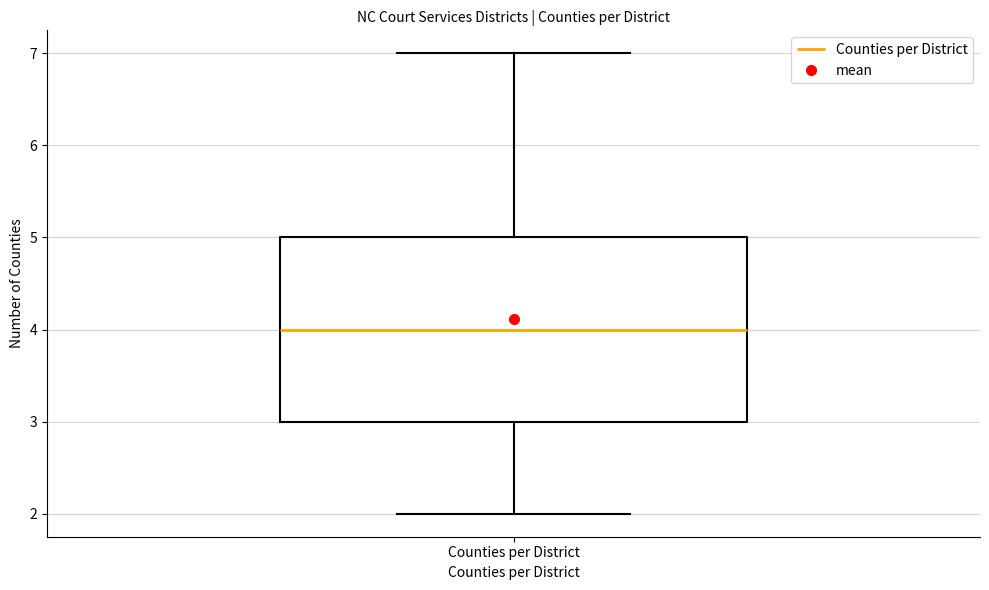

Read this box plot against the y-axis: the position of the median line, the range covered by the box, and the ends of both whiskers. The values are not printed on the chart, so give them approximately, as read against the axis.

median 4, box 3 to 5, whiskers 2 to 7